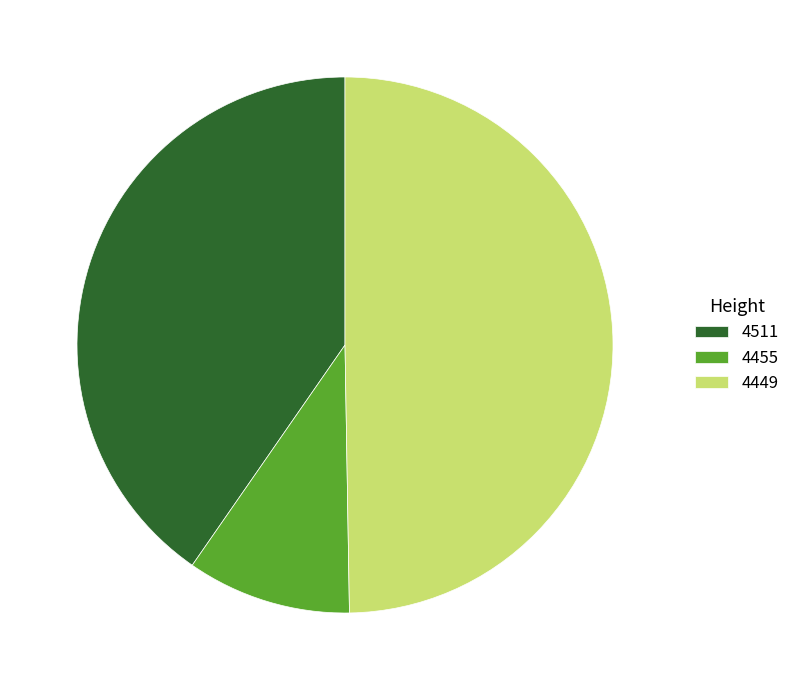

Is the sum of 4449 and 4455 greater than half?

Yes